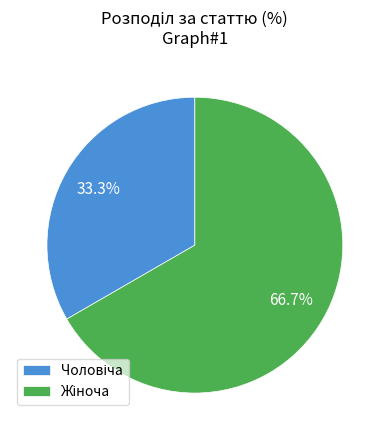

Is there any slice that represents more than half of the pie?

Yes